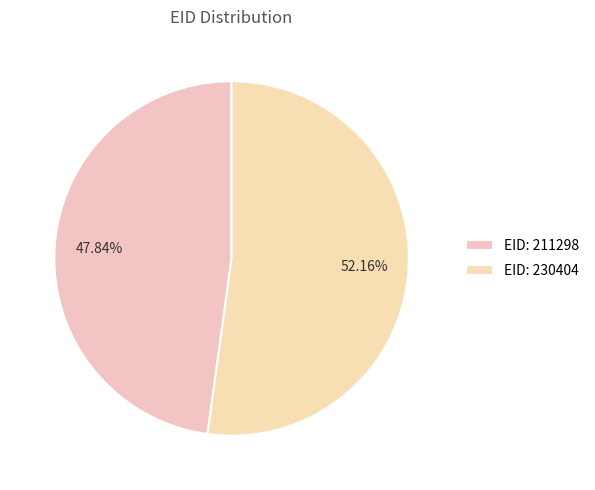

What is the smallest slice in the pie chart?

EID: 211298